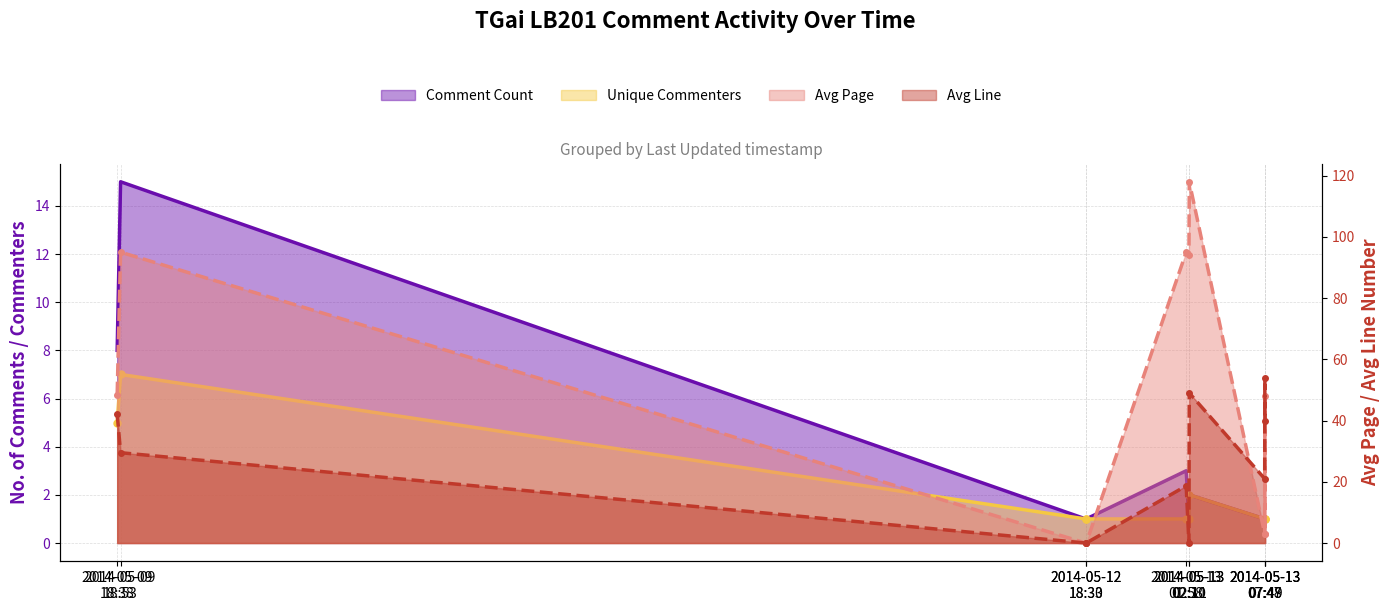

The Avg Page series shows 150.3 at 2014-05-13 02:10. True or false?

False